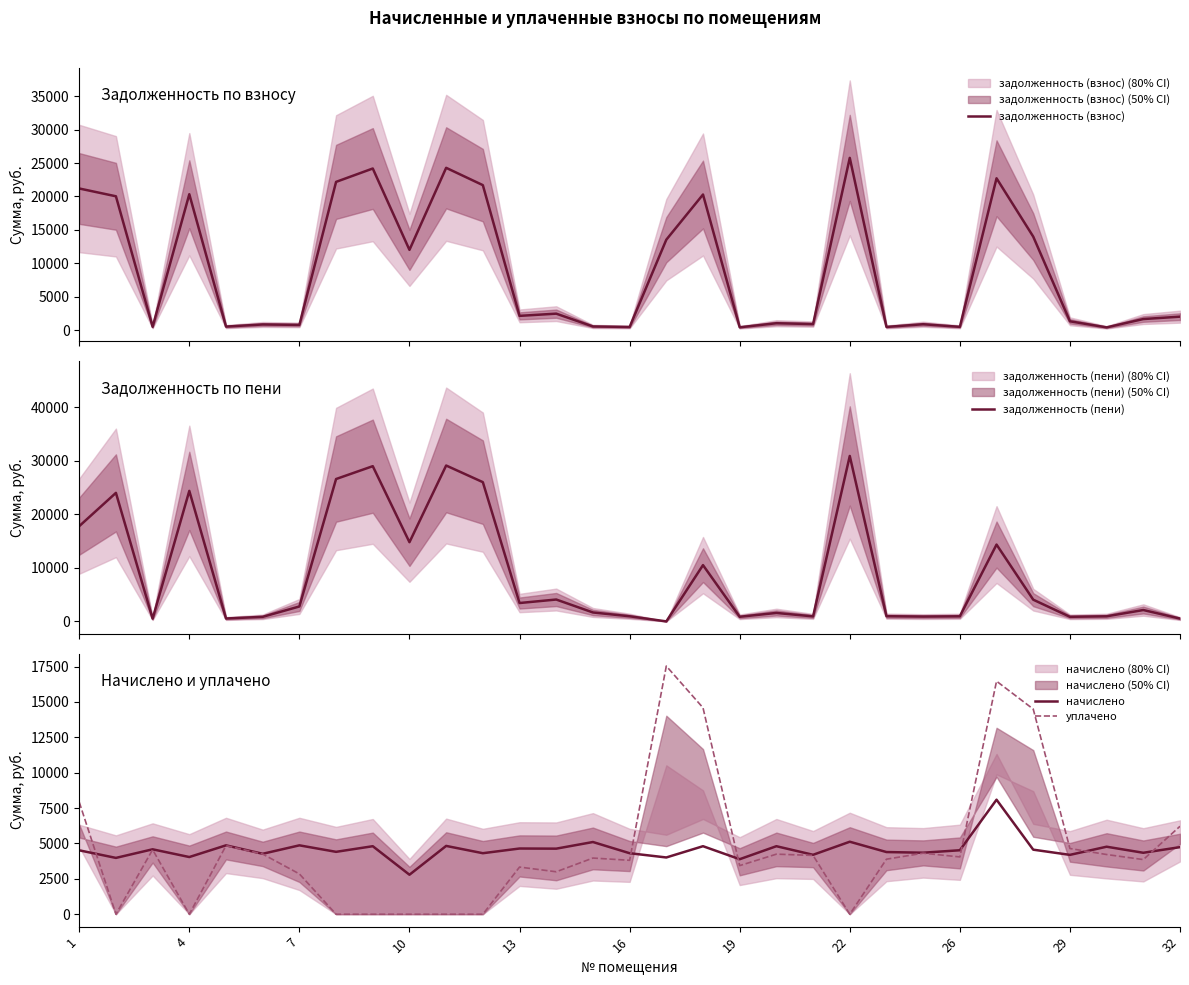

What is the sum of all задолженность (пени) values?

277018.1